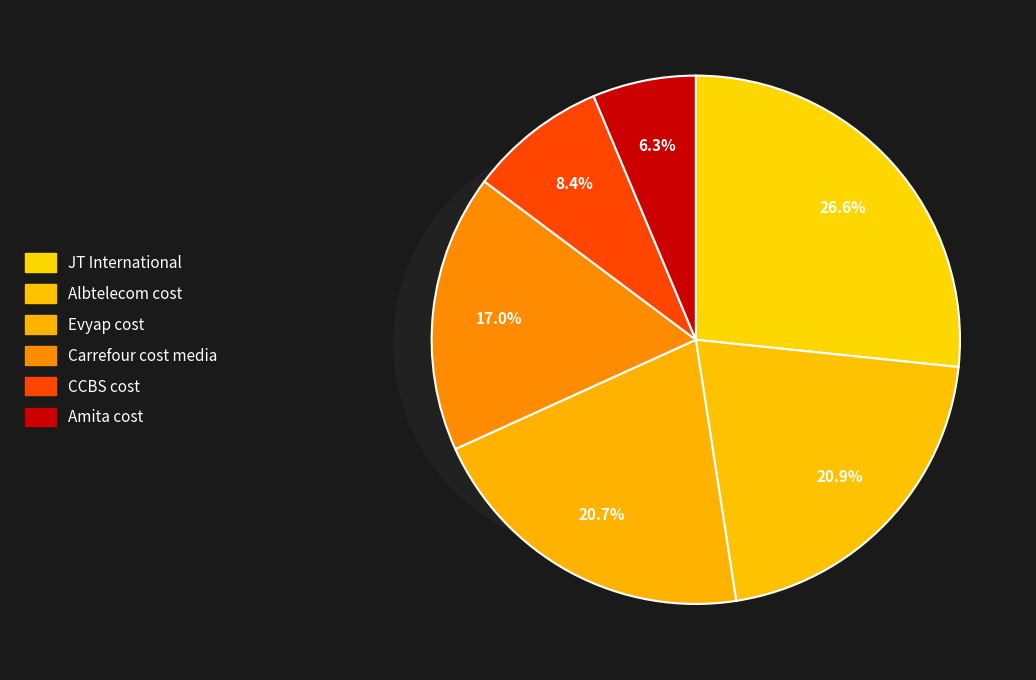

Do Amita cost and Carrefour cost media together represent more than half of the pie?

No